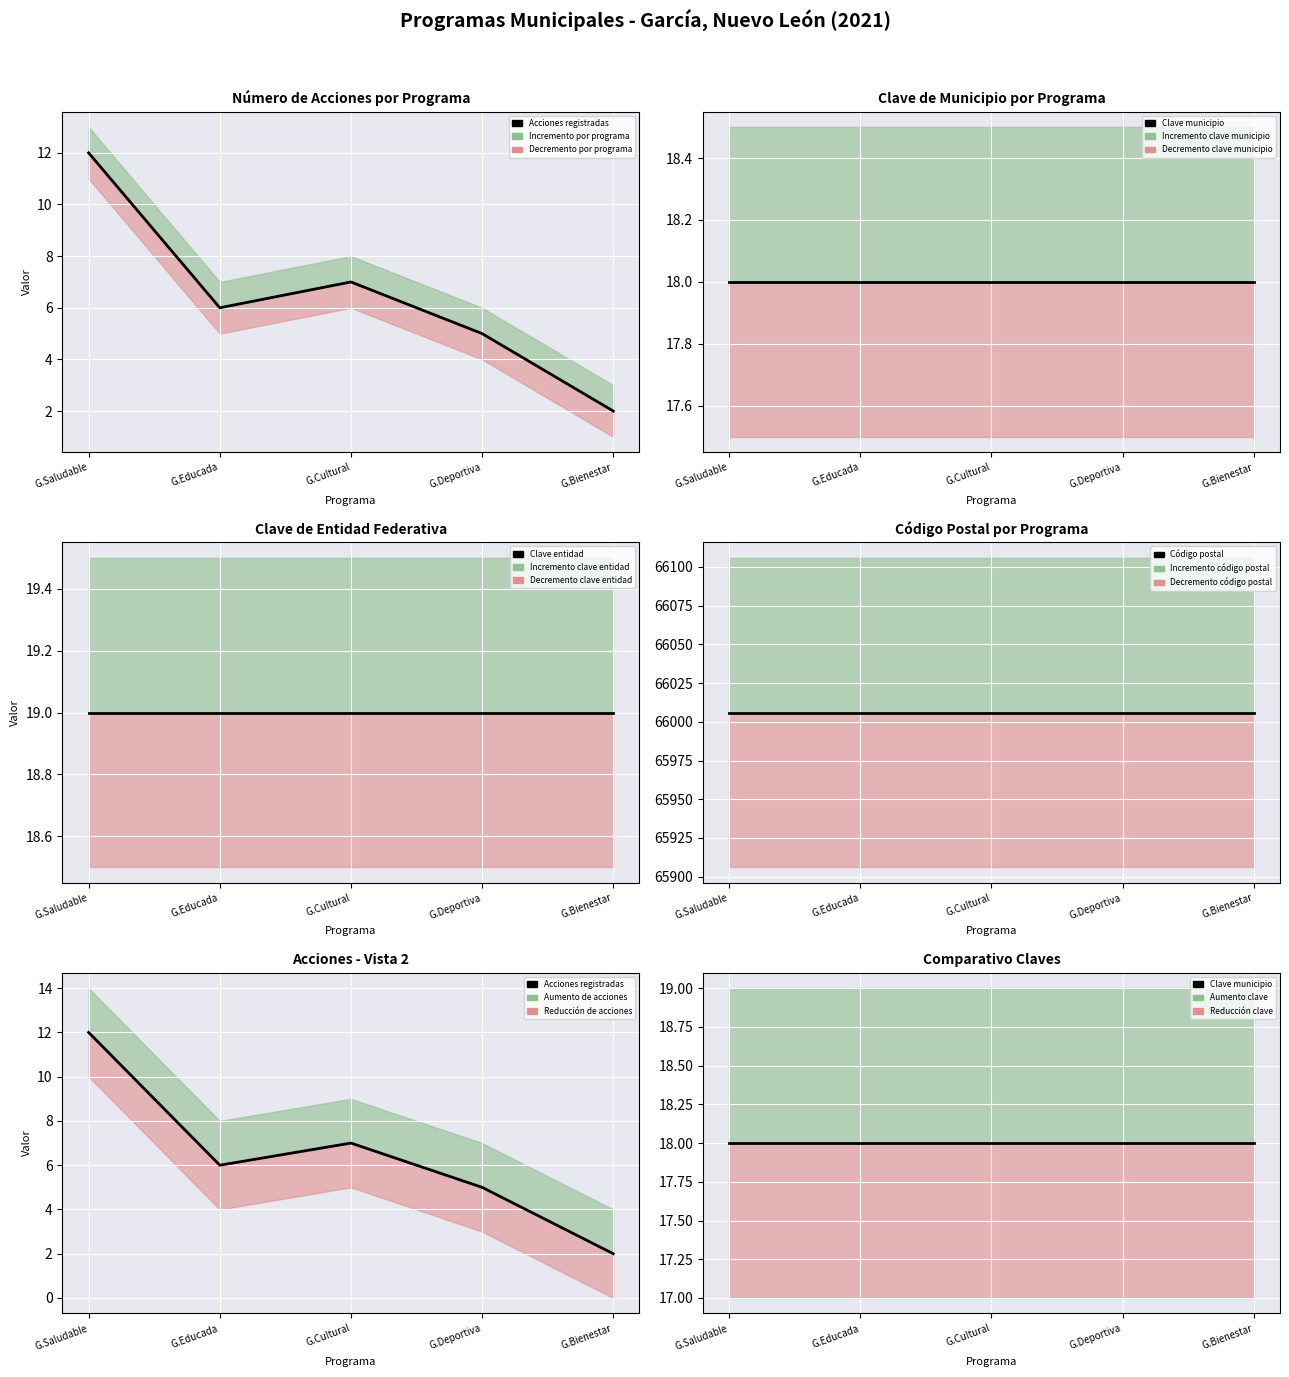

True or false: Clave municipio has a value of 25 at G.Deportiva.

False